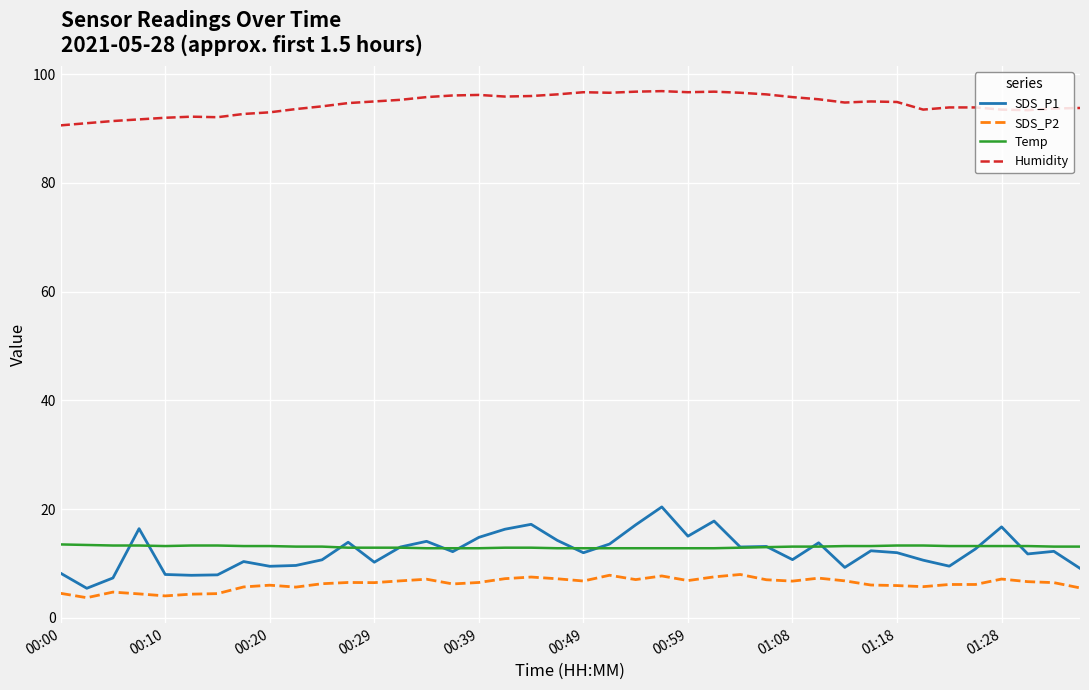

Which series has the largest range (max minus min)?

SDS_P1